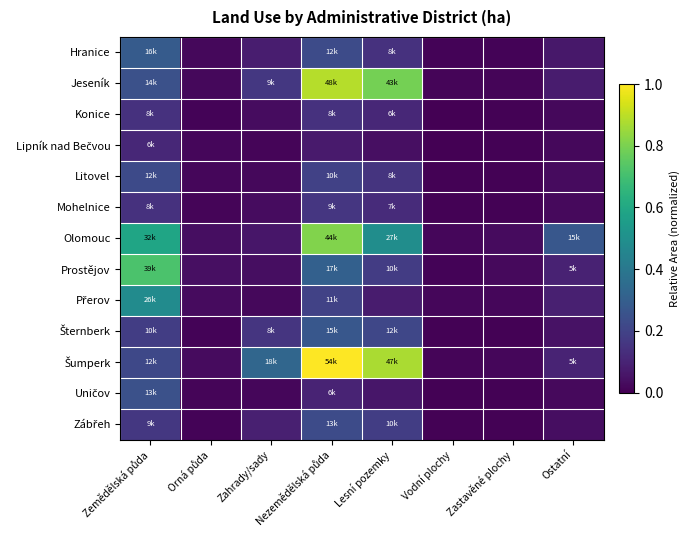

Which series has the largest total across all categories?

Šumperk